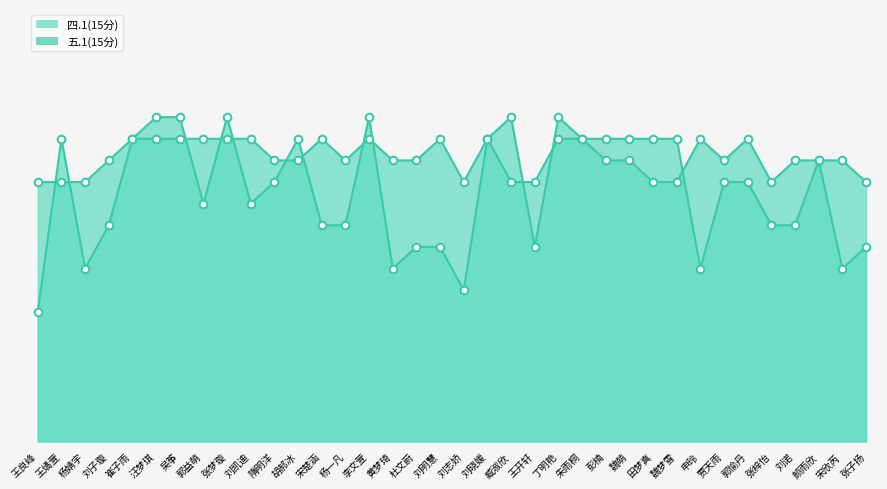

At which category is the sum across all series the highest?

汪梦琪